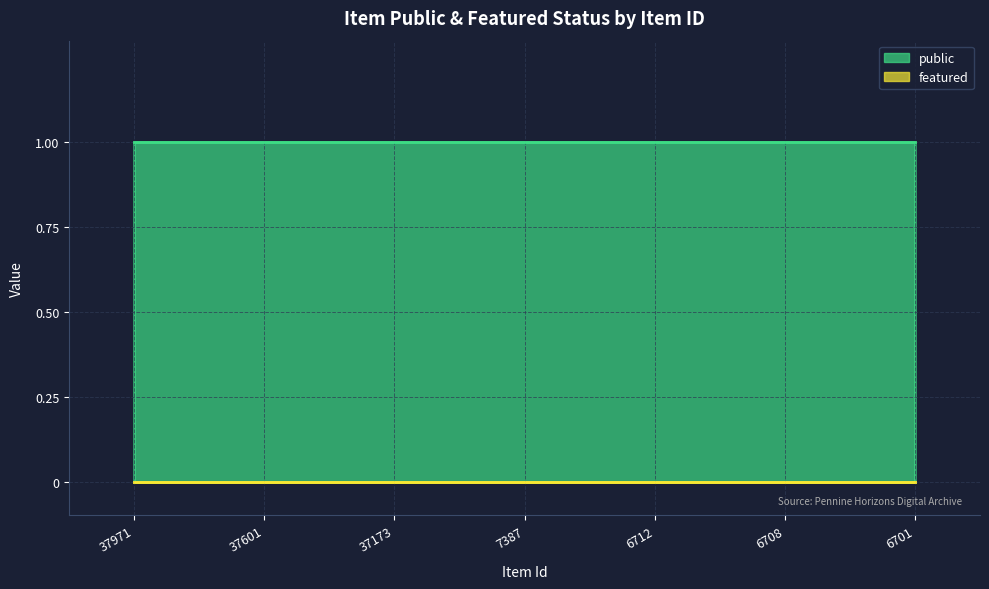

Where is public nearest to the value 1?

37971